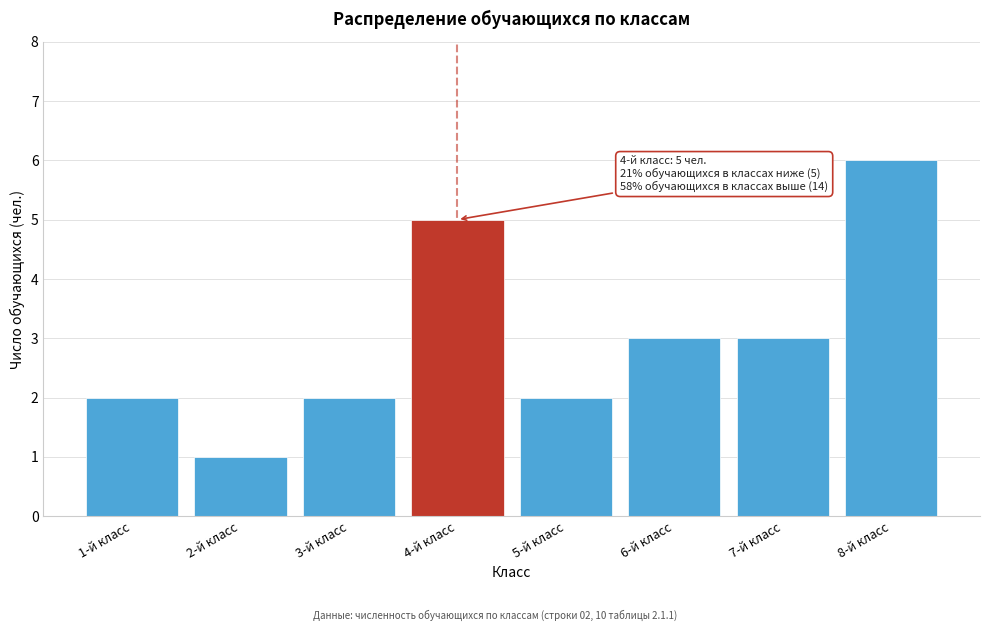

Reading left to right, transcribe all the data shown in this chart.

1-й класс=2	2-й класс=1	3-й класс=2	4-й класс=5	5-й класс=2	6-й класс=3	7-й класс=3	8-й класс=6